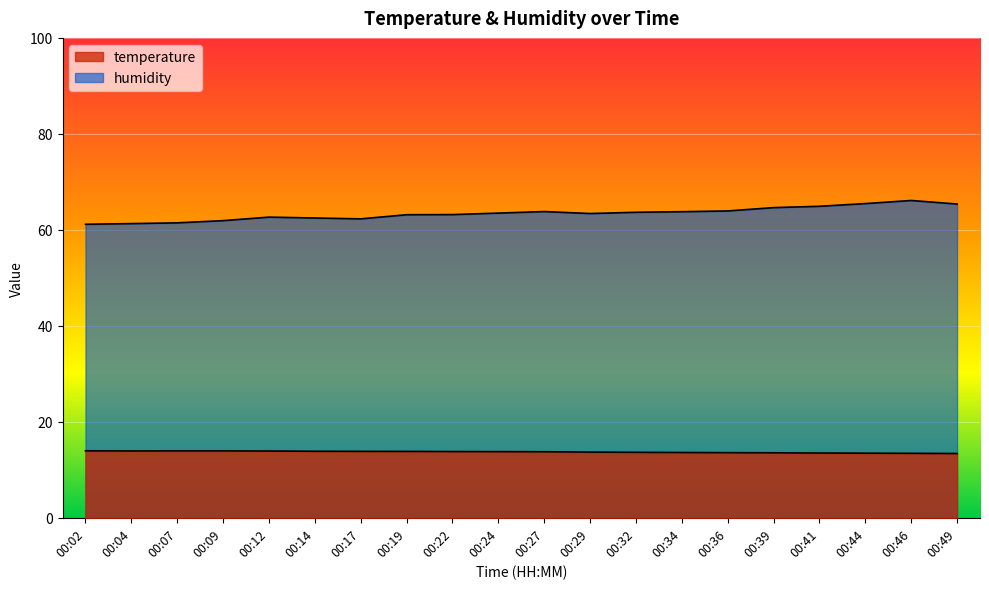

Read the humidity value at 00:29.

63.4